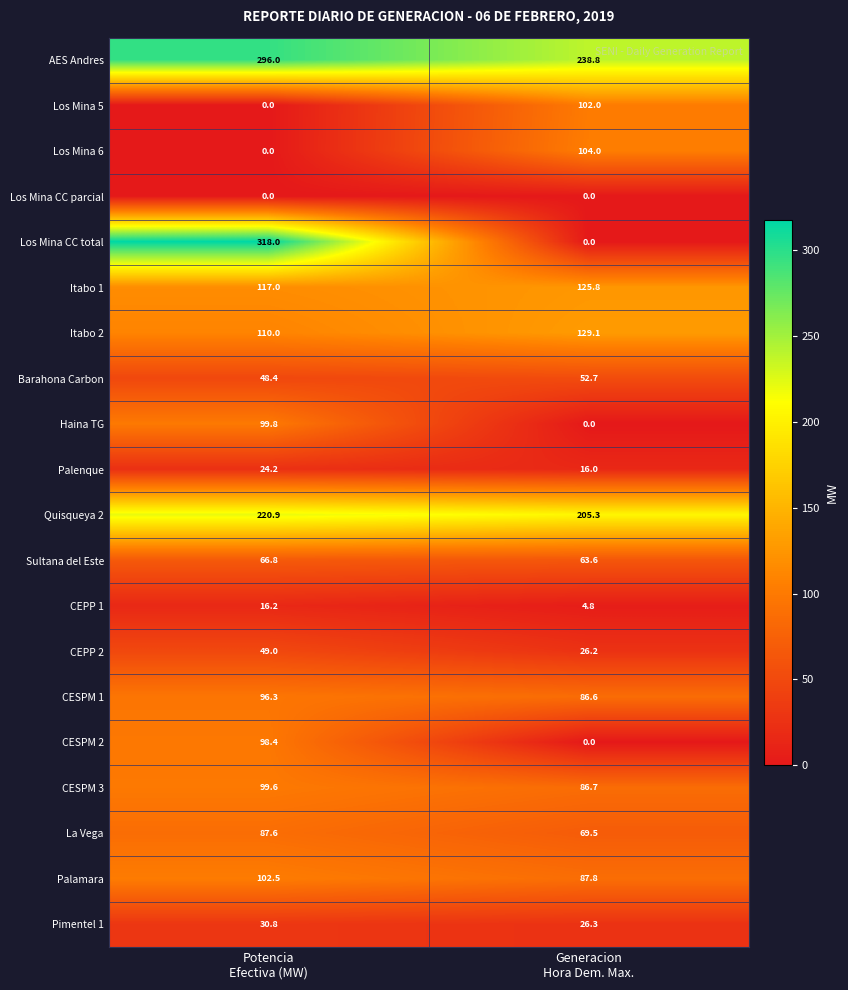

Which series has the largest total across all categories?

AES Andres